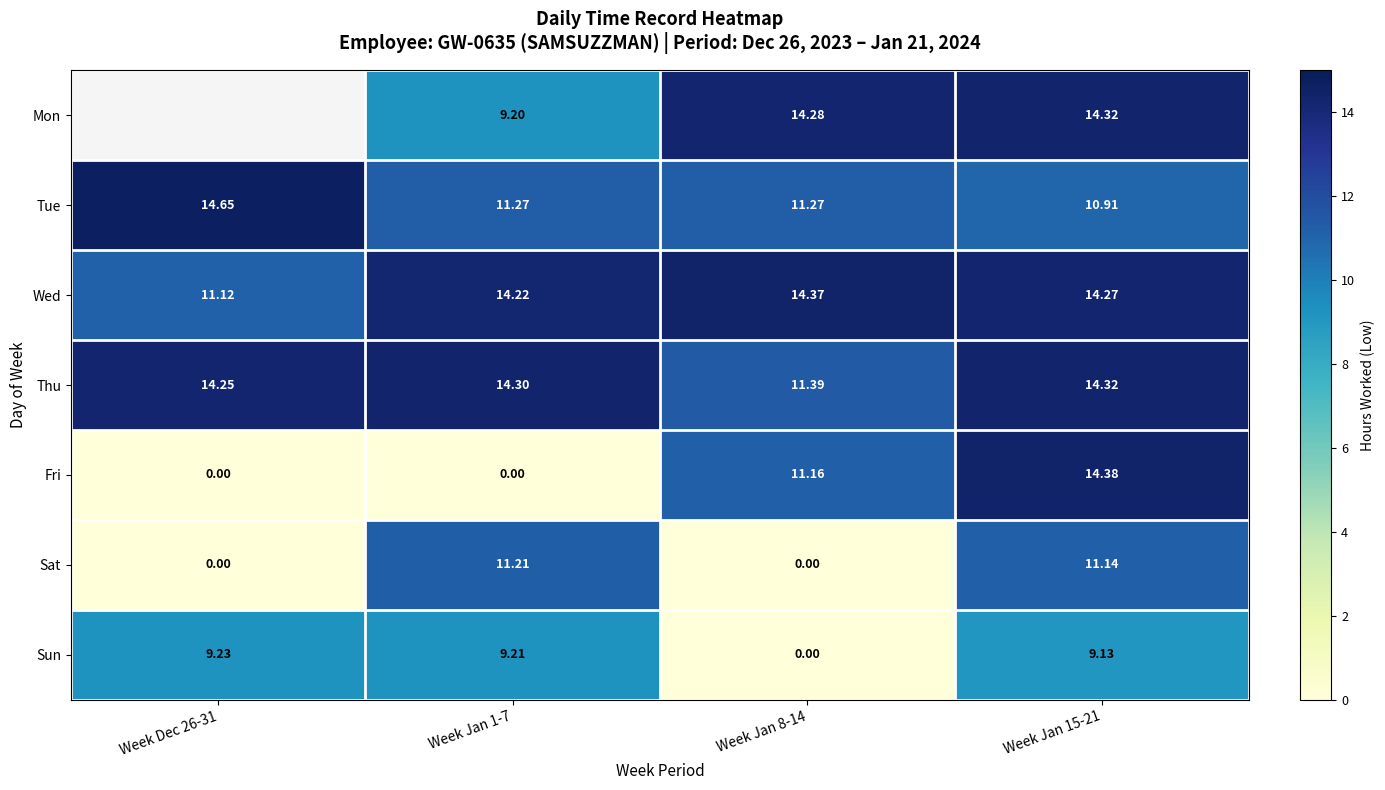

Read the Wed value at Week Jan 15-21.

14.3